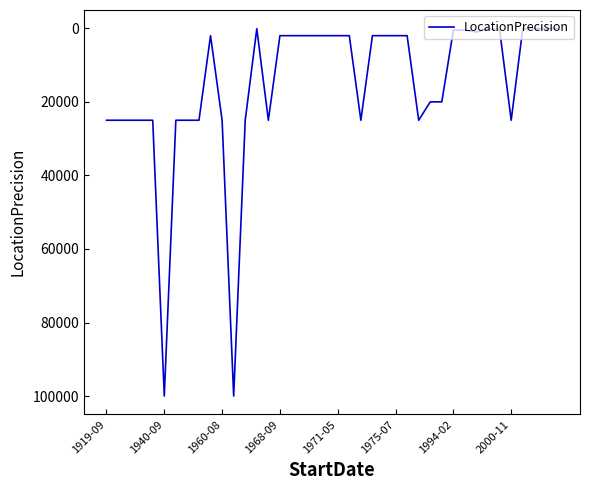

What is the maximum value shown in the chart?

100000